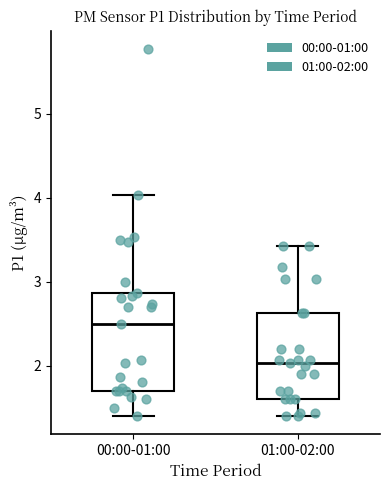

Which box's median line is the lowest?

01:00-02:00